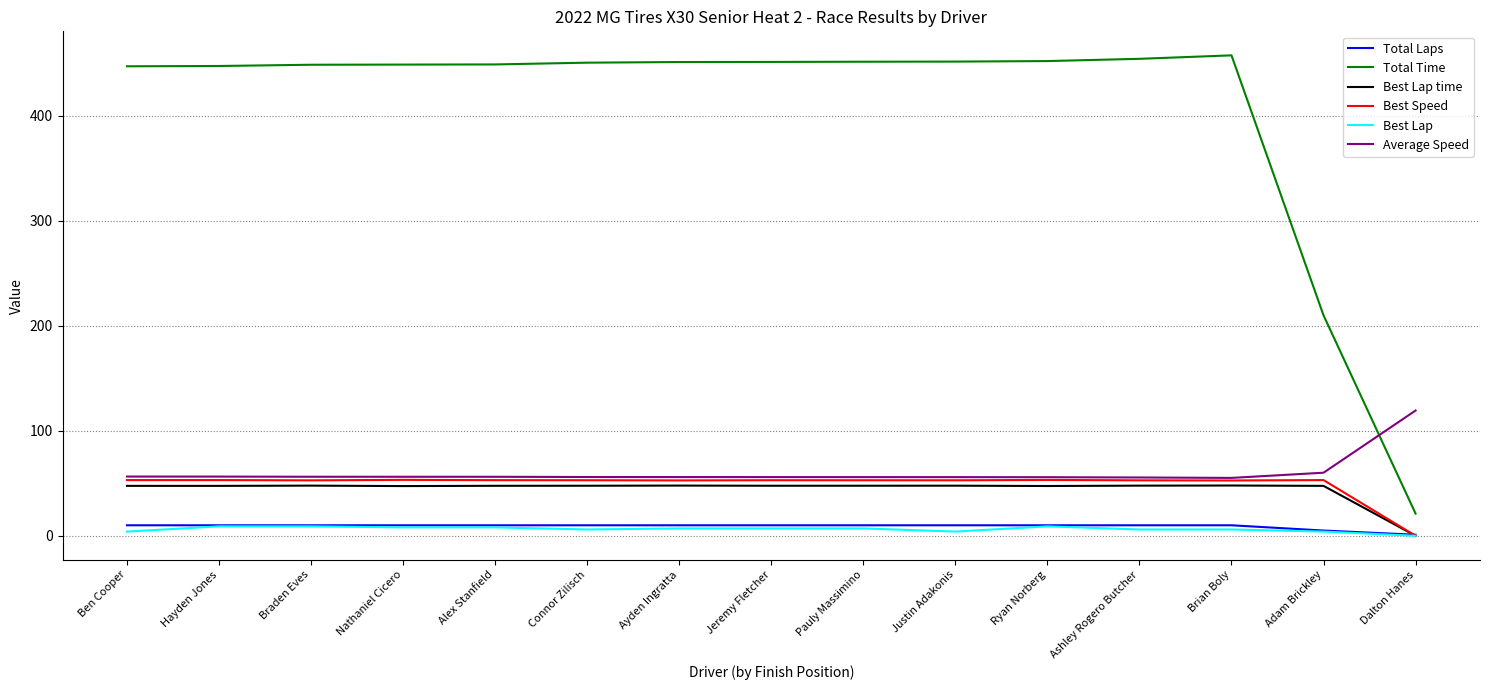

True or false: Average Speed has a value of 56.4 at Ben Cooper.

True